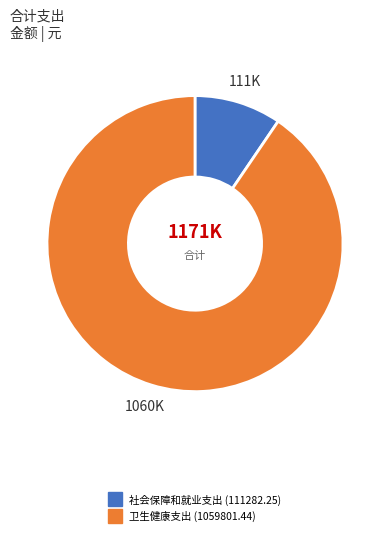

True or false: 社会保障和就业支出 accounts for 20% of the total.

False